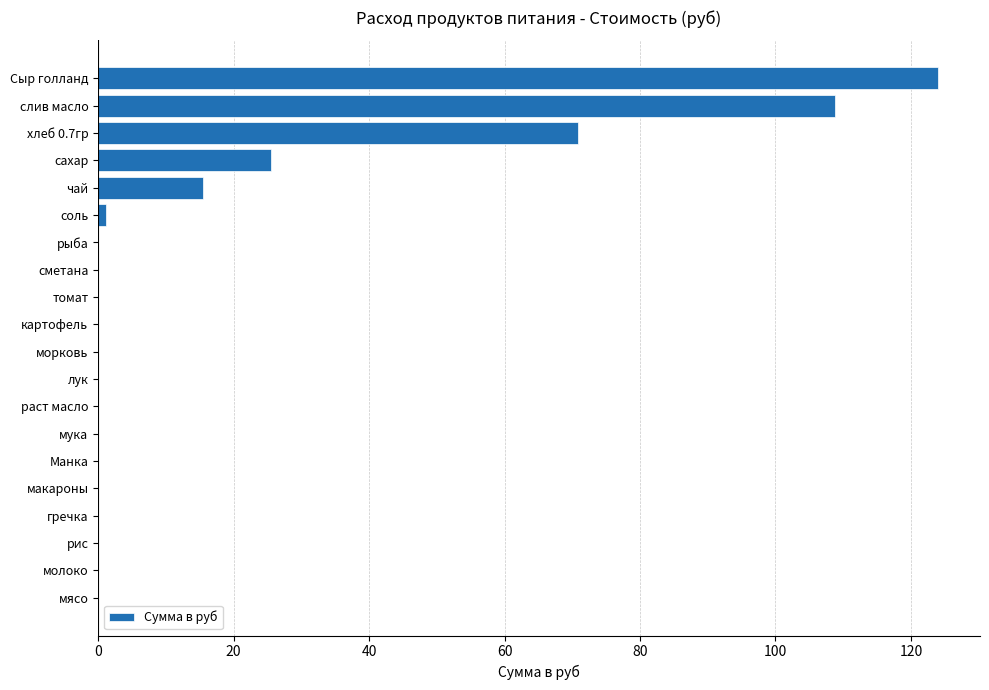

What value does the data have at Сыр голланд?

124.0